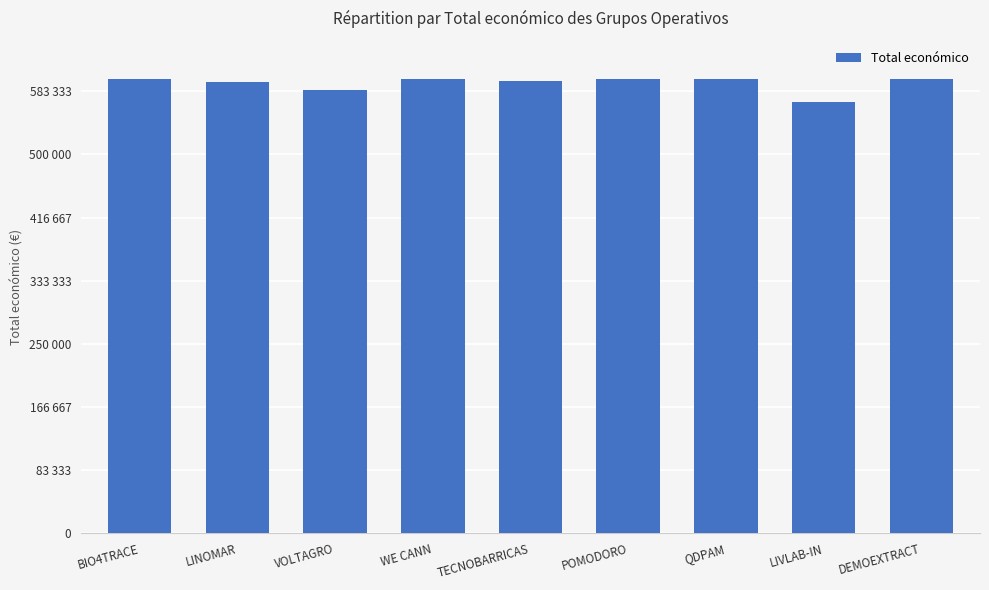

What is the change in value from LINOMAR to POMODORO?

+4367